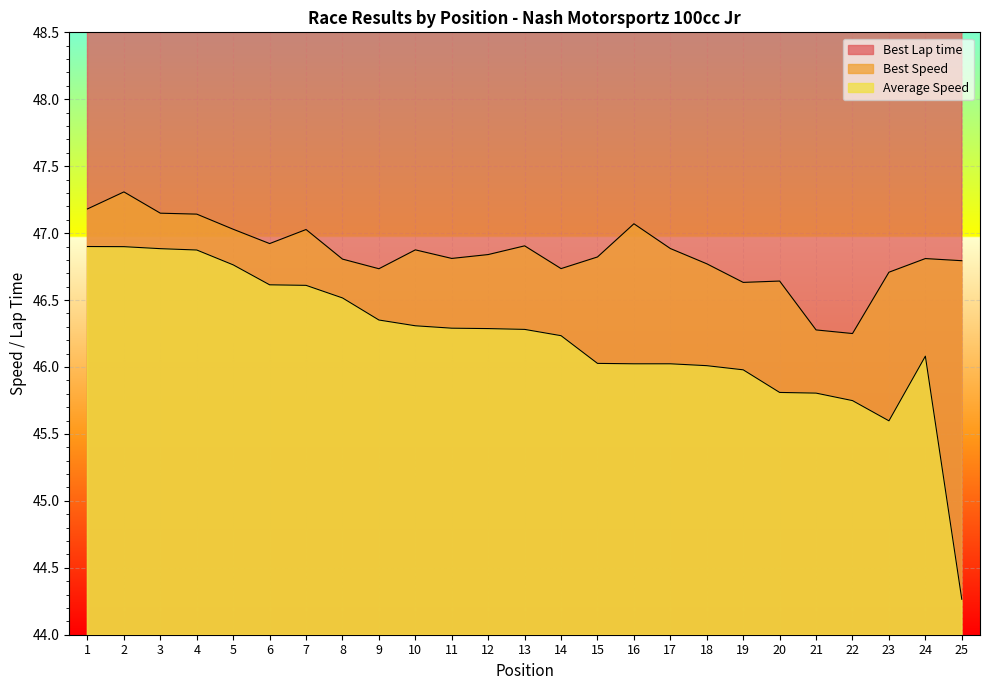

Reading left to right, list all the values displayed in this chart.

Best Lap time: 53.4	53.3	53.4	53.5	53.6	53.7	53.6	53.8	53.9	53.8	53.8	53.8	53.7	53.9	53.8	53.5	53.7	53.9	54.0	54.0	54.5	54.5	54.0	53.8	53.9
Best Speed: 47.2	47.3	47.1	47.1	47.0	46.9	47.0	46.8	46.7	46.9	46.8	46.8	46.9	46.7	46.8	47.1	46.9	46.8	46.6	46.6	46.3	46.2	46.7	46.8	46.8
Average Speed: 46.9	46.9	46.9	46.9	46.8	46.6	46.6	46.5	46.4	46.3	46.3	46.3	46.3	46.2	46.0	46.0	46.0	46.0	46.0	45.8	45.8	45.7	45.6	46.1	44.3